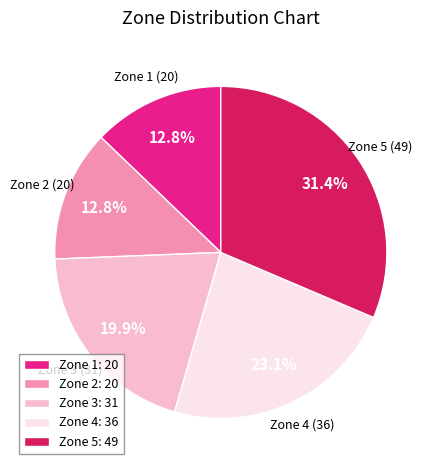

Approximately how many times larger is the value at Zone 3 compared to Zone 4?

0.9